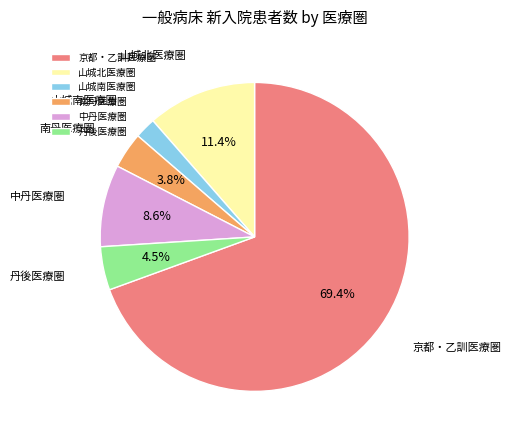

Which slice is the smallest?

山城南医療圏